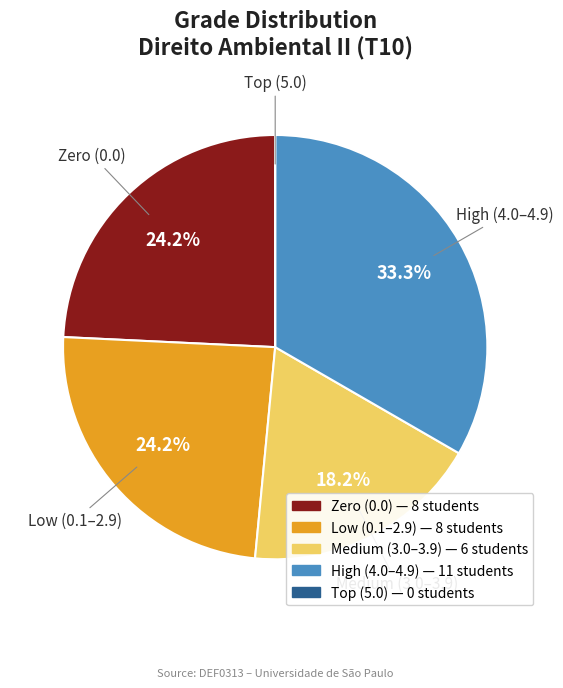

Does any single category account for the majority?

No